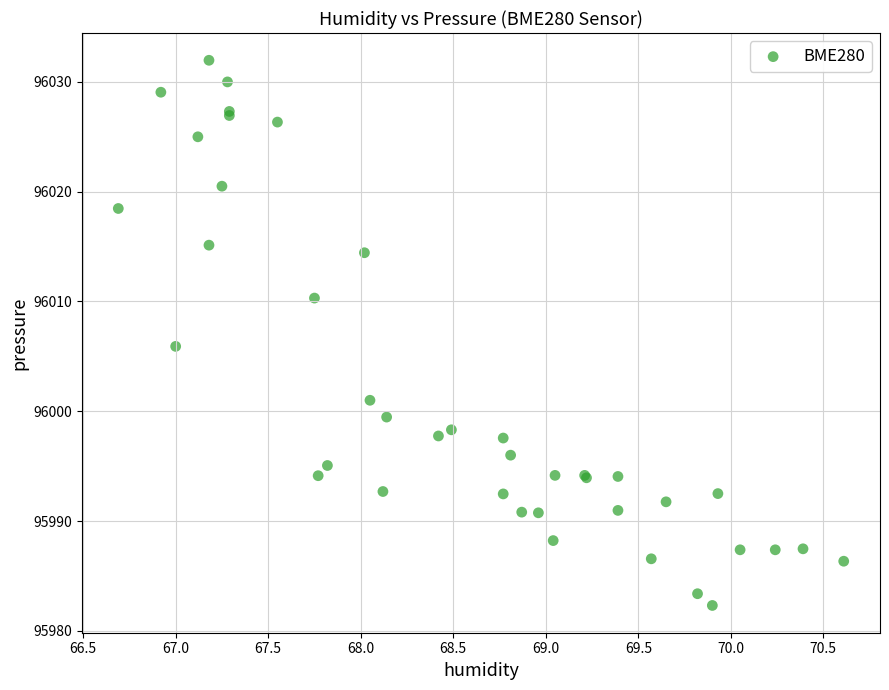

What Y value in the scatter plot is closest to 96007?

96005.9